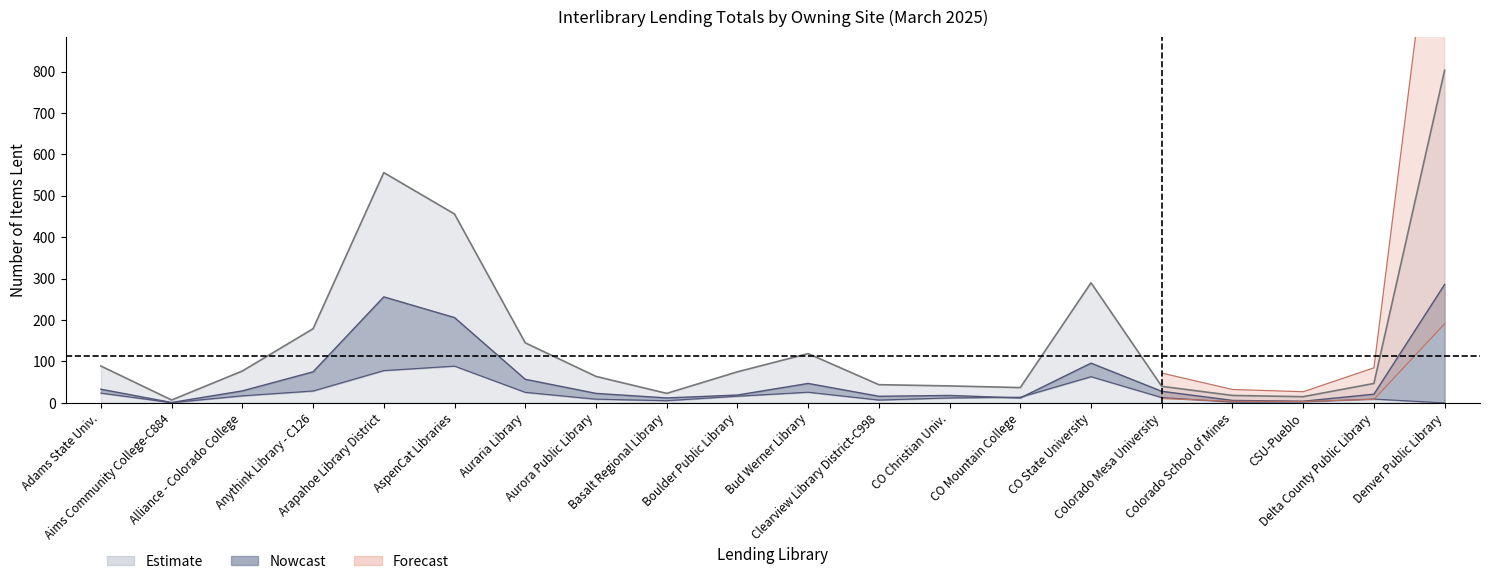

True or false: TOTALS has a value of 10.6 at Delta County Public Library.

False